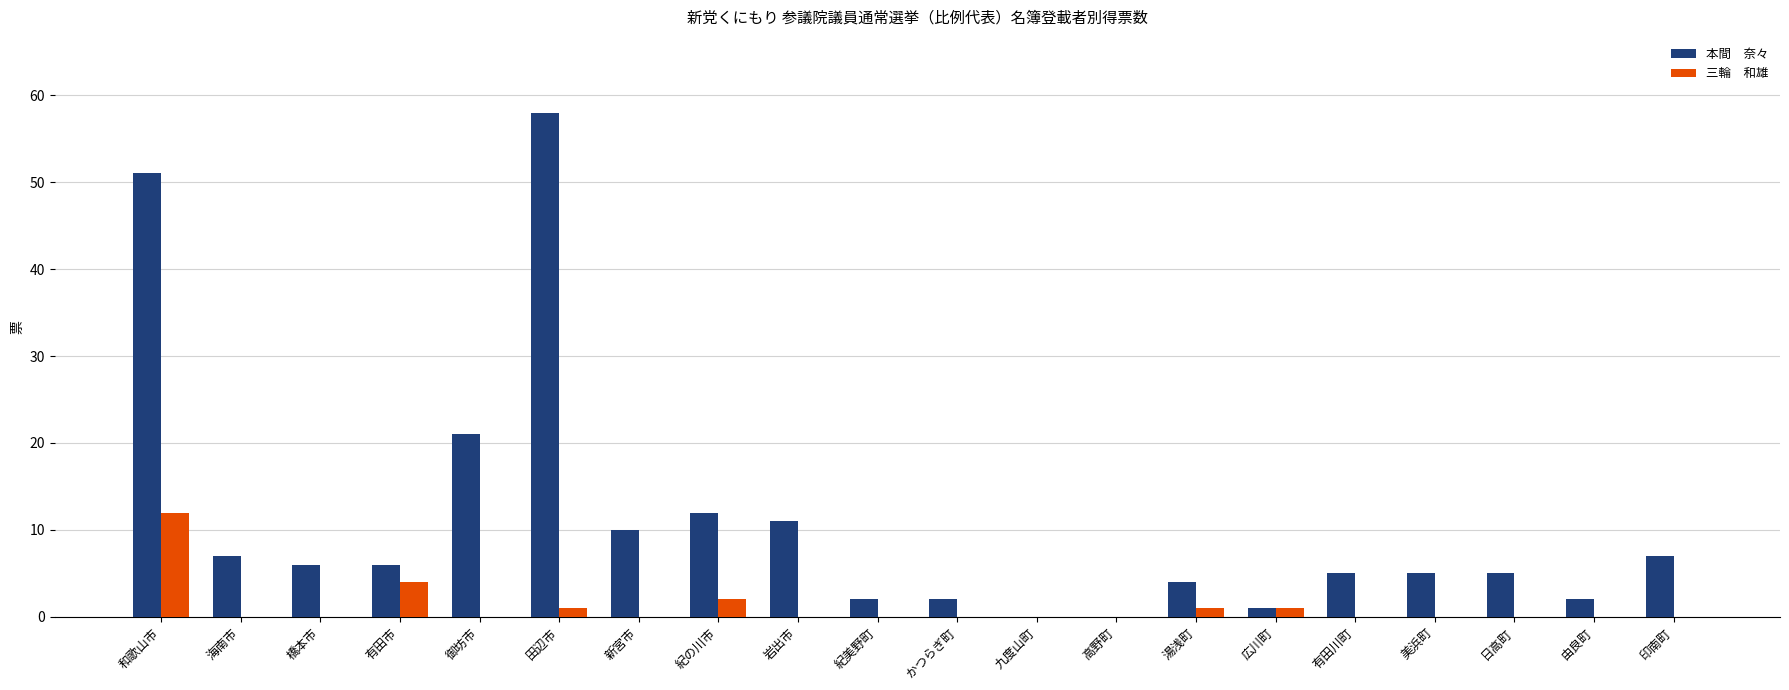

Which category has the highest value across all series?

田辺市